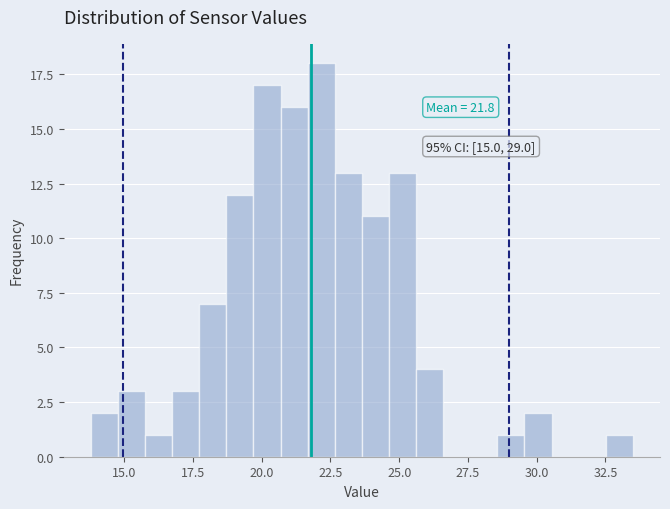

Around what value on the x-axis is the tallest bar? Give the approximate position of its centre, as read against the axis.

22.0